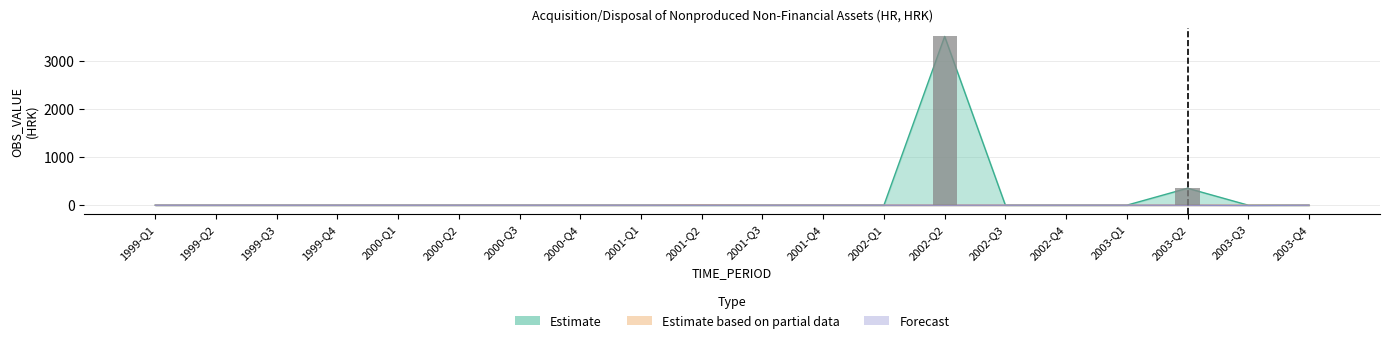

How many values are above zero?

2